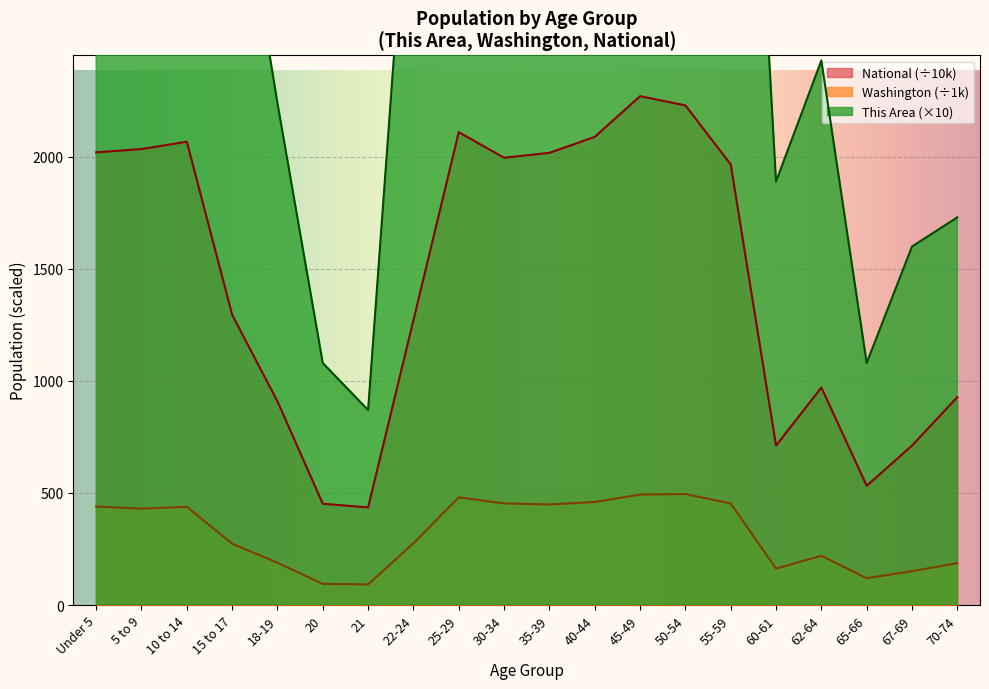

What is the minimum value shown in the chart?

91.9